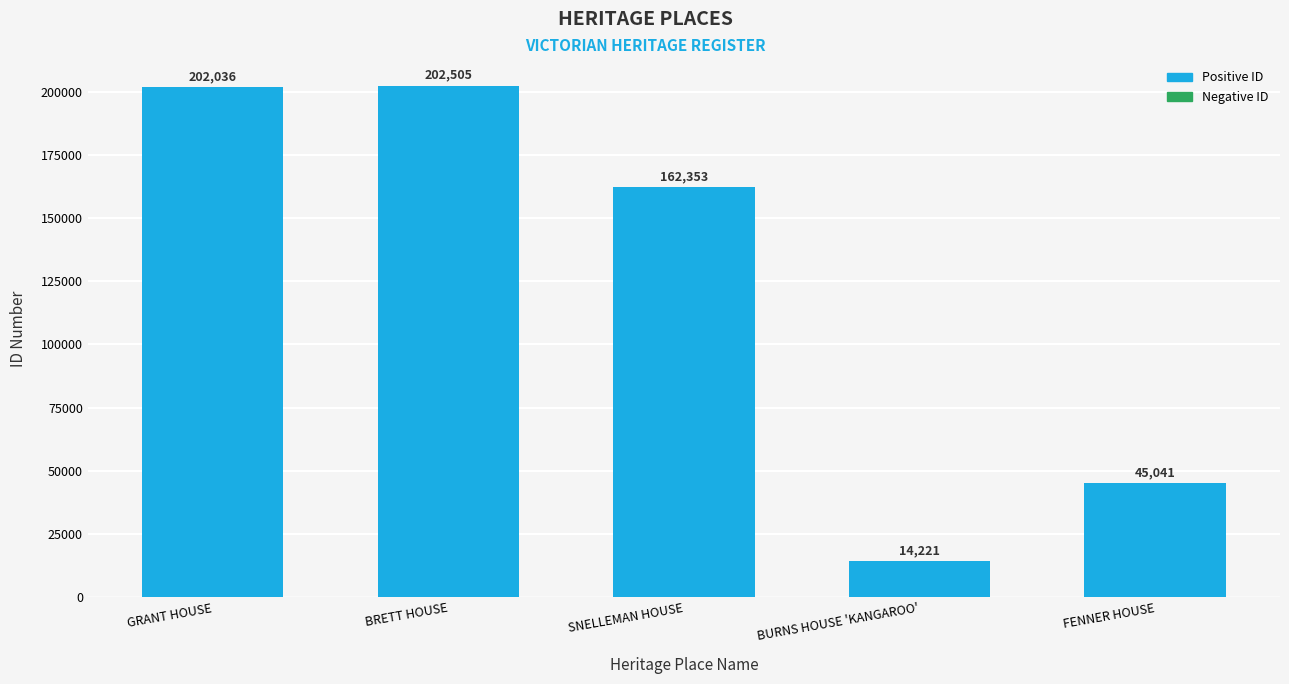

How many data points are less than 162353?

2